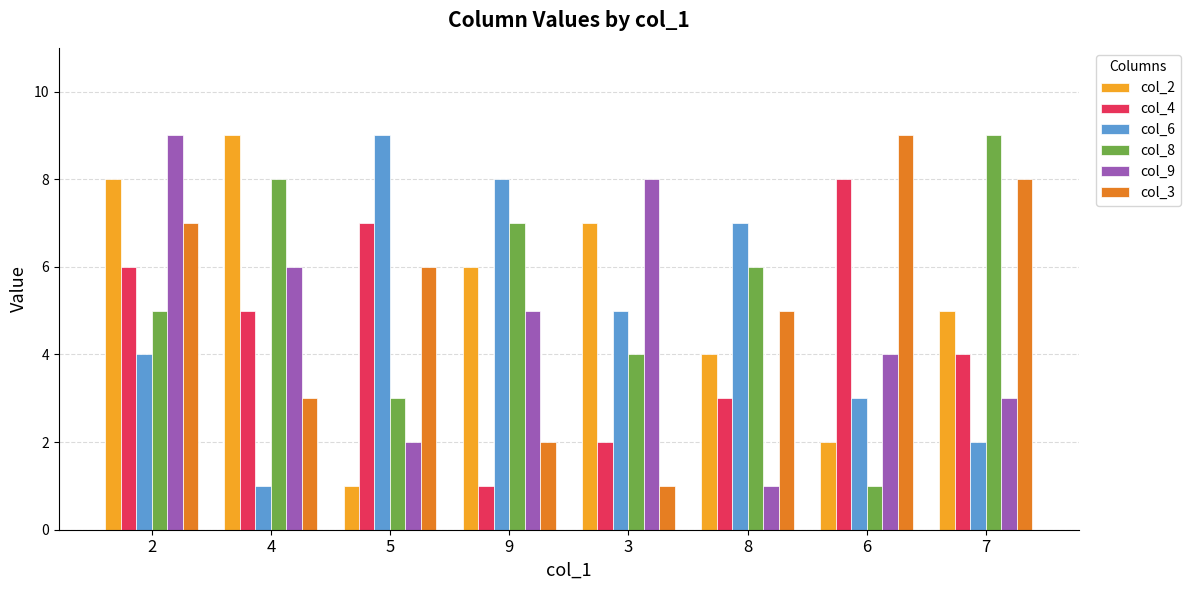

Between 4 and 8, which series saw the biggest shift?

col_6